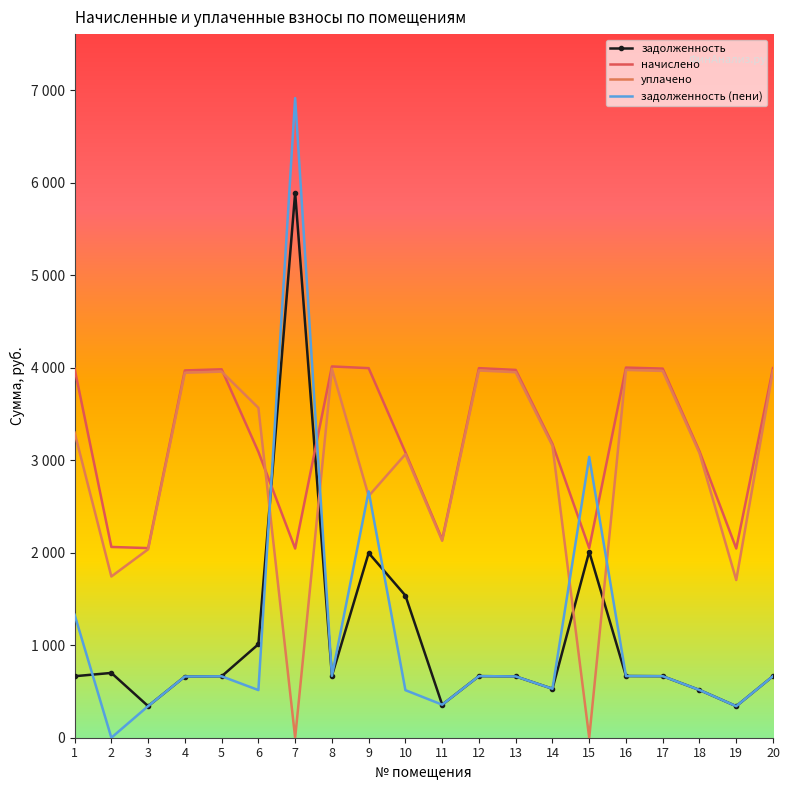

List the series in order of their peak value, highest first.

задолженность (пени), задолженность, начислено, уплачено